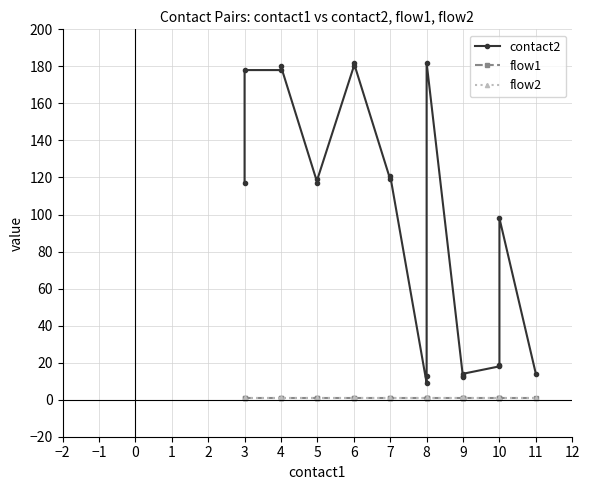

What is the approximate value of flow2 at 7?

1